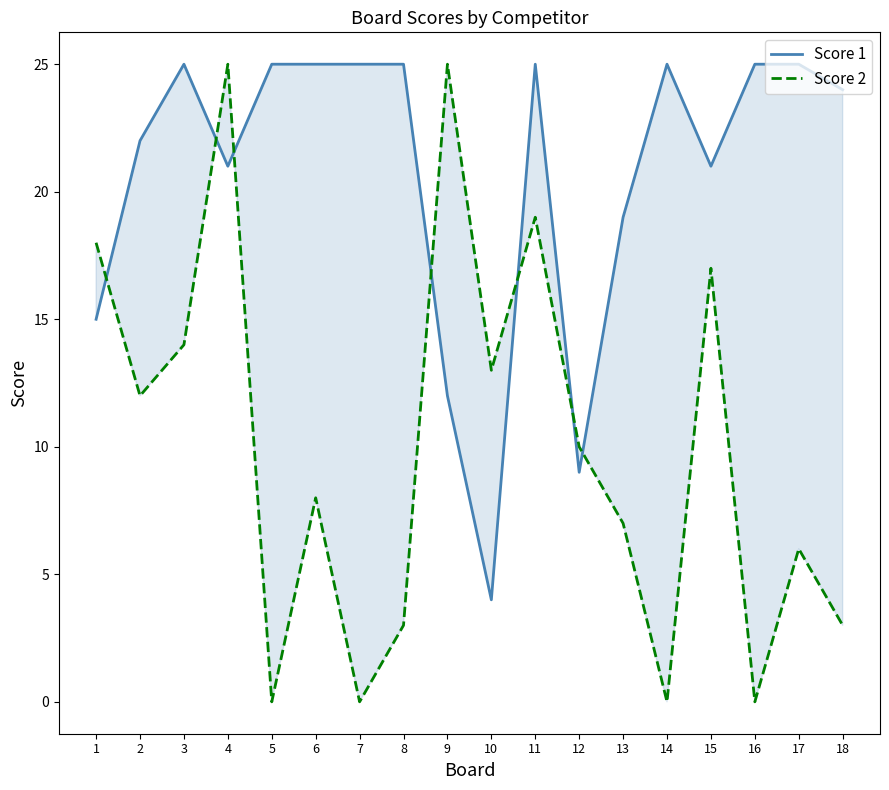

Rank the series by their maximum value, from lowest to highest.

Score 1, Score 2